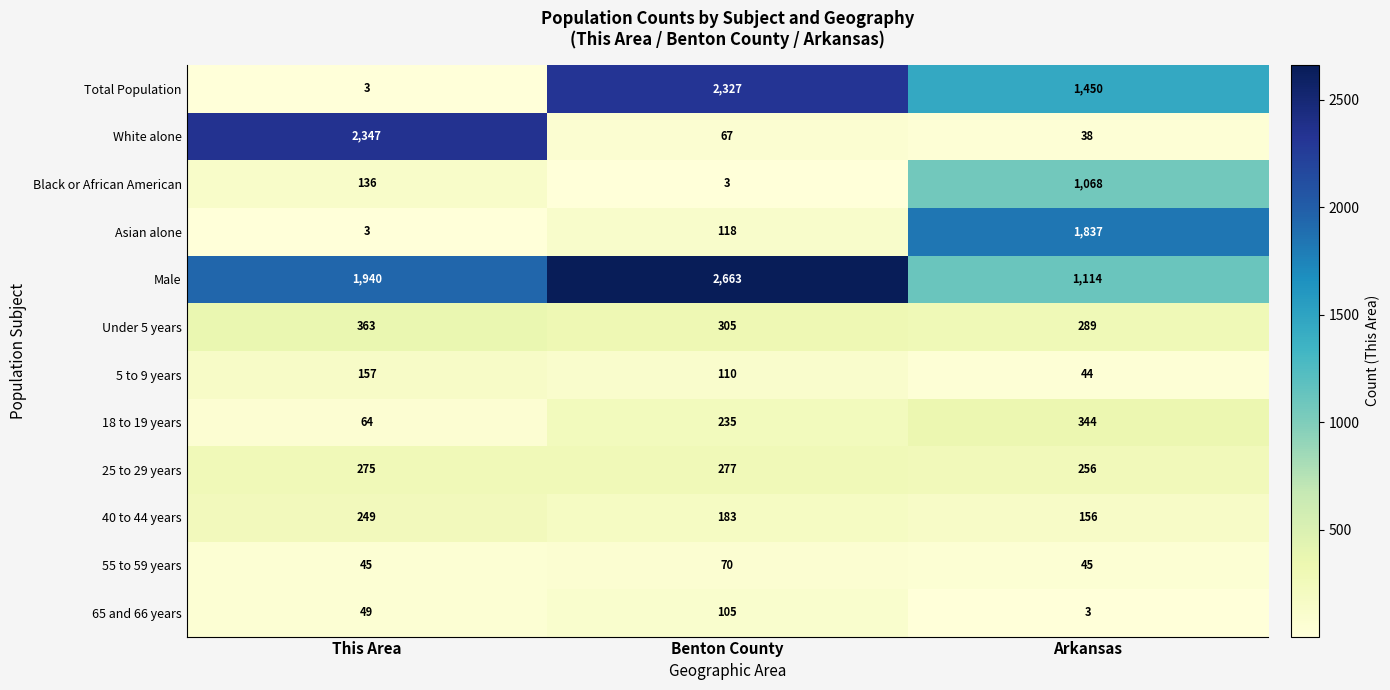

Which series has the largest total across all categories?

Male